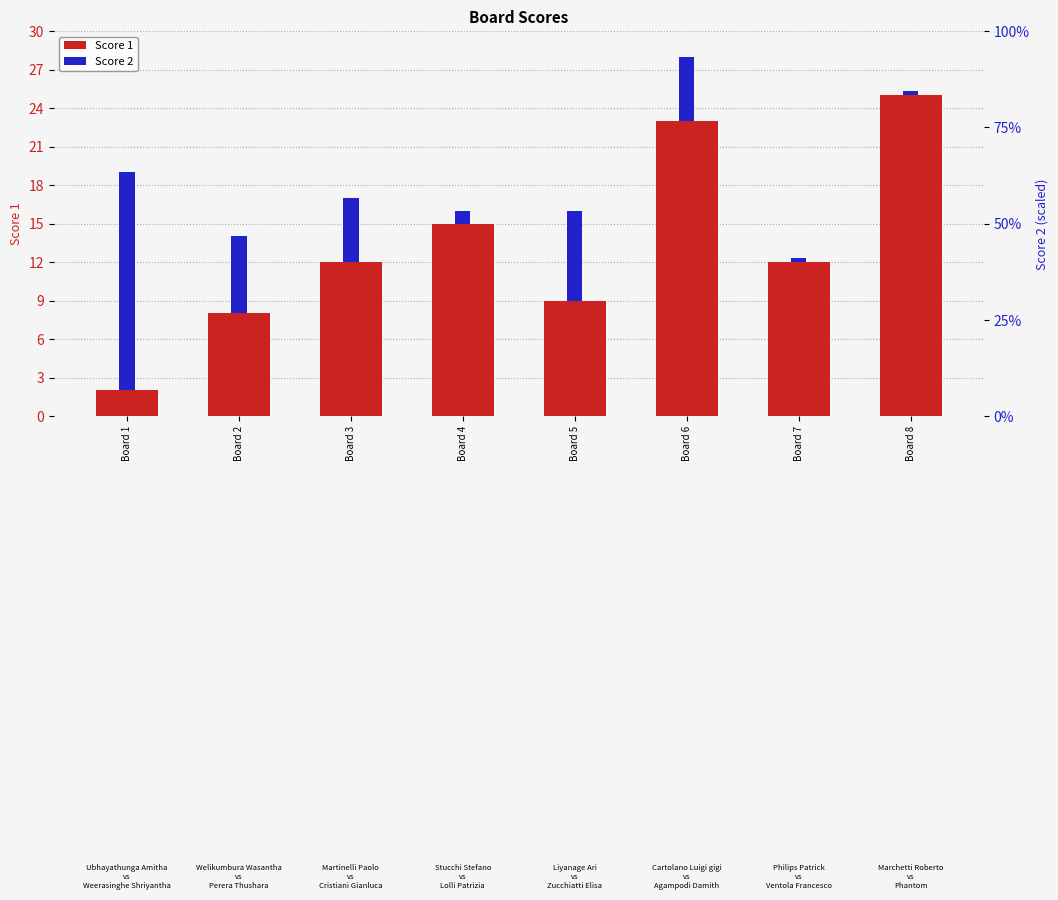

Are the bars grouped side by side (vs. stacked)?

No